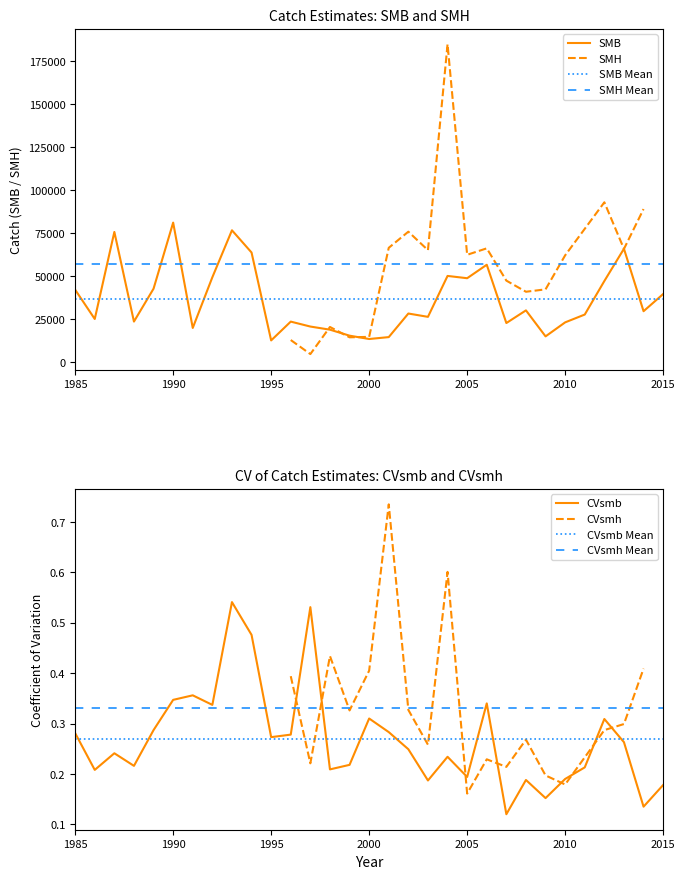

What is the sum of all SMB values?

1135328